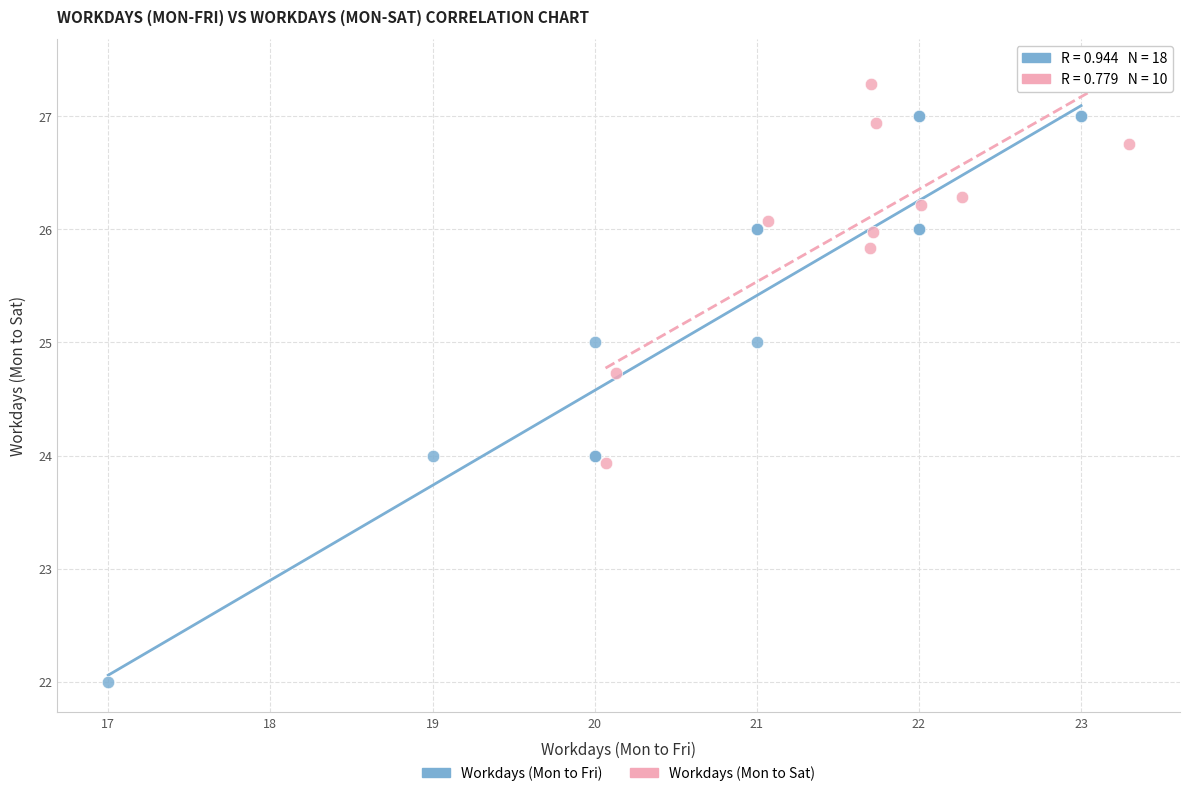

Which series contains the lowest Y value?

Workdays (Mon to Fri)